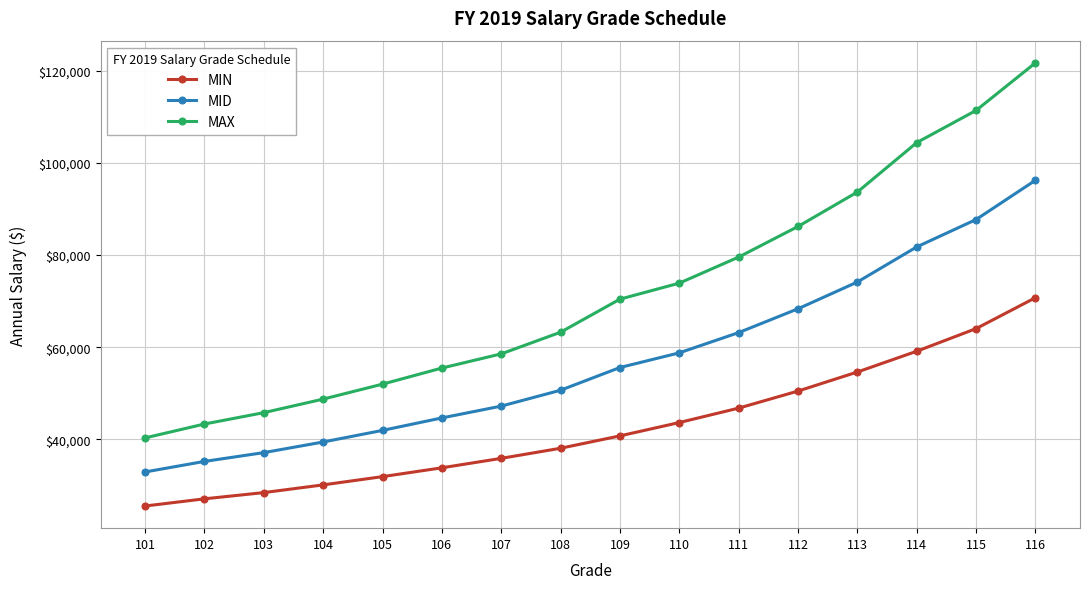

Which series has the largest range (max minus min)?

MAX